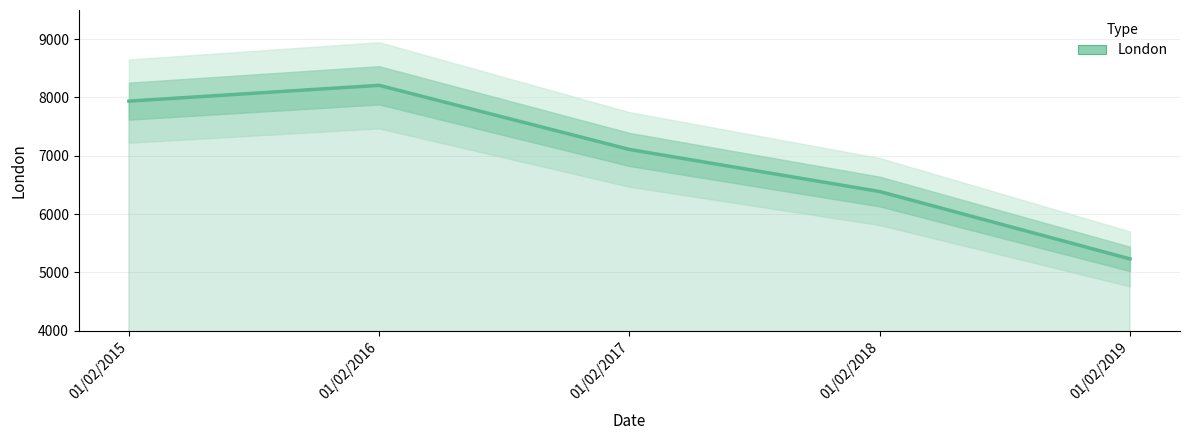

How many interior local peaks (higher than both neighbors) does the data have?

1